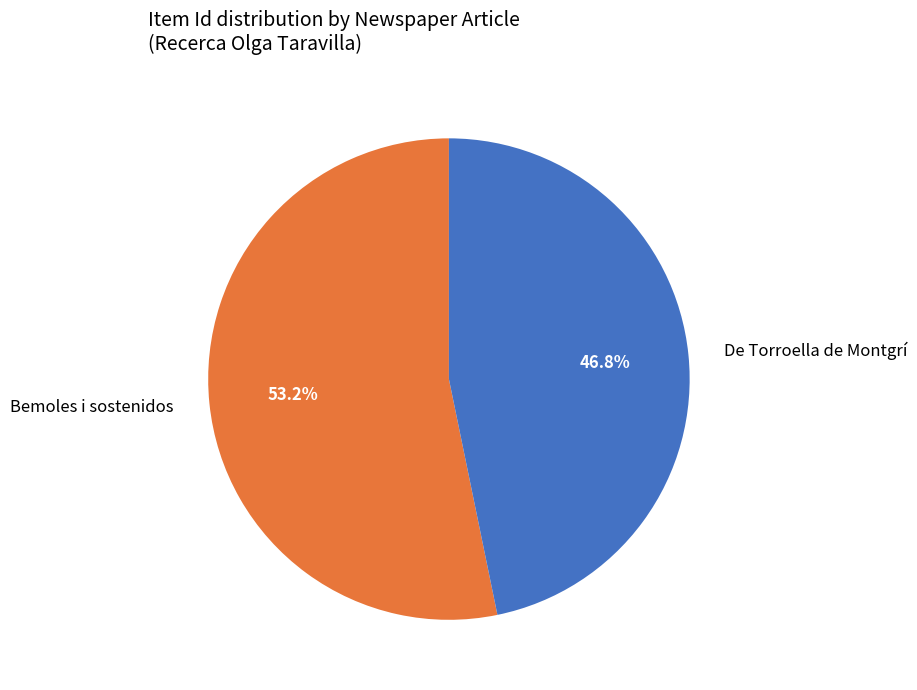

What portion of the pie excludes Bemoles i sostenidos?

46.8%